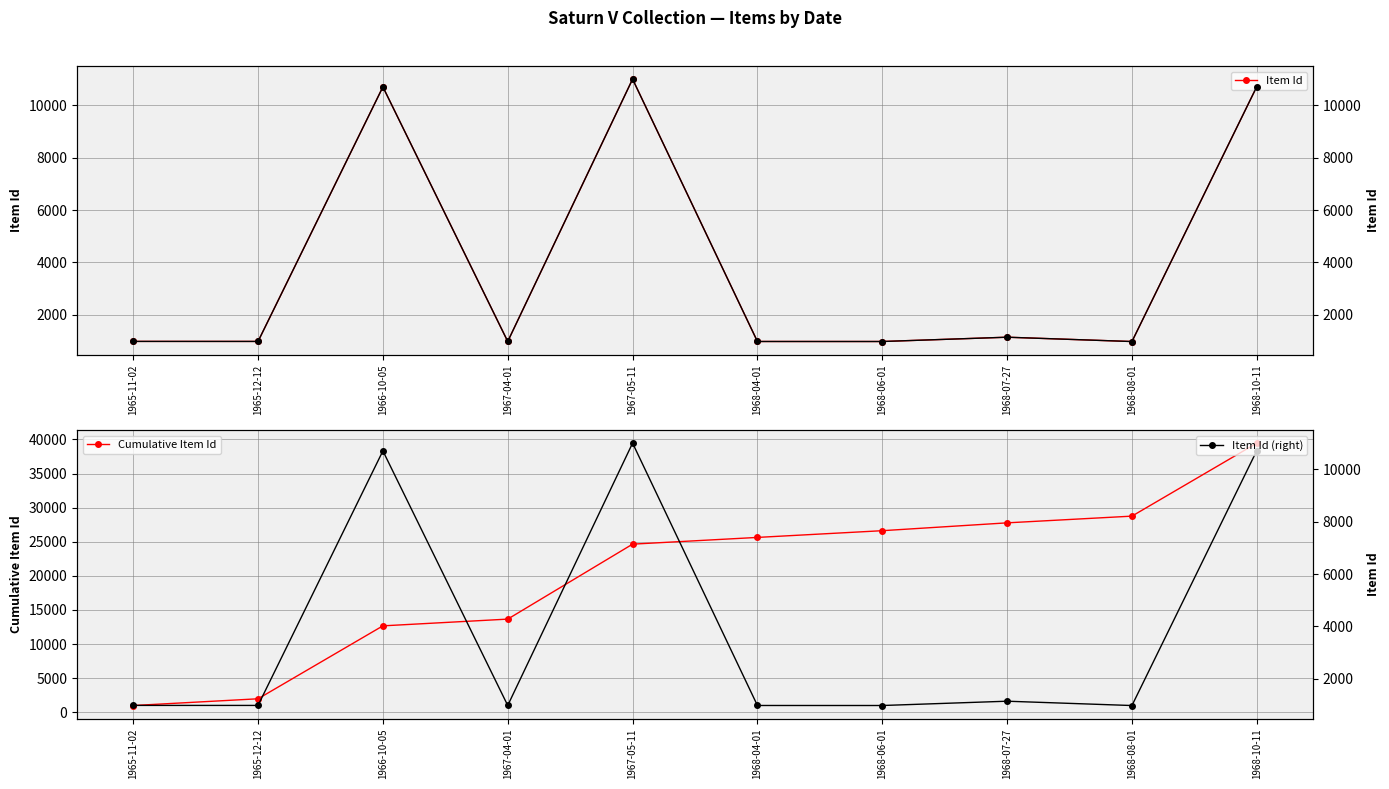

What are all the series names shown in the legend?

Item Id, Cumulative Item Id, Item Id (right)